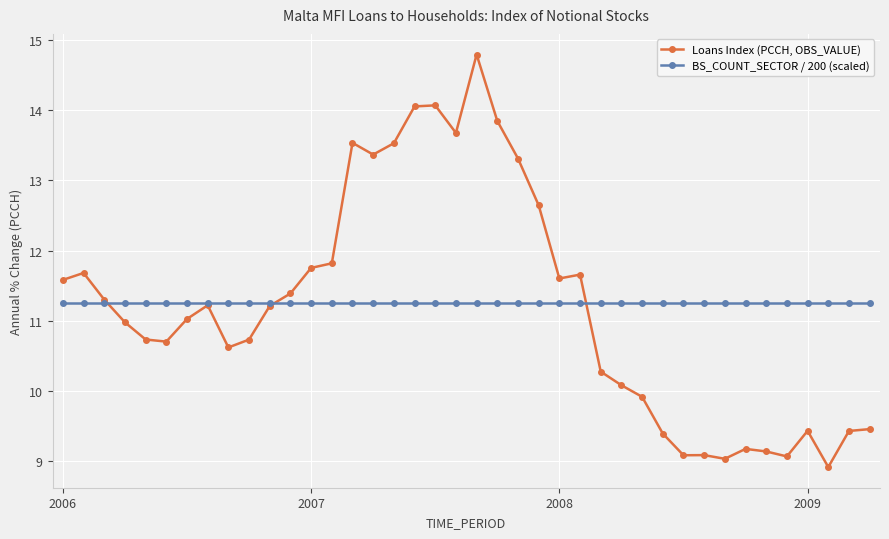

What is the minimum value shown in the chart?

8.9